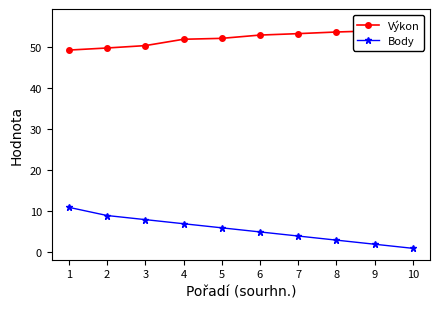

At how many categories does at least one series exceed 13?

10